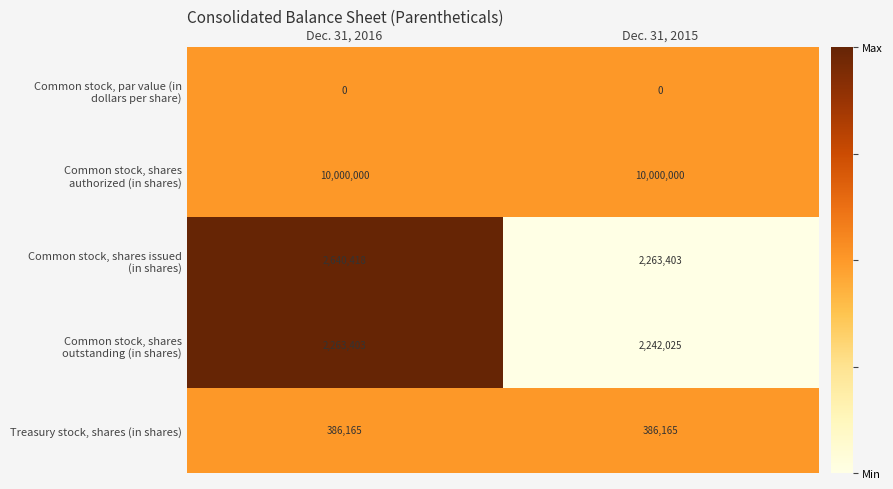

The Treasury stock, shares (in shares) series shows 81633 at Dec. 31, 2016. True or false?

False